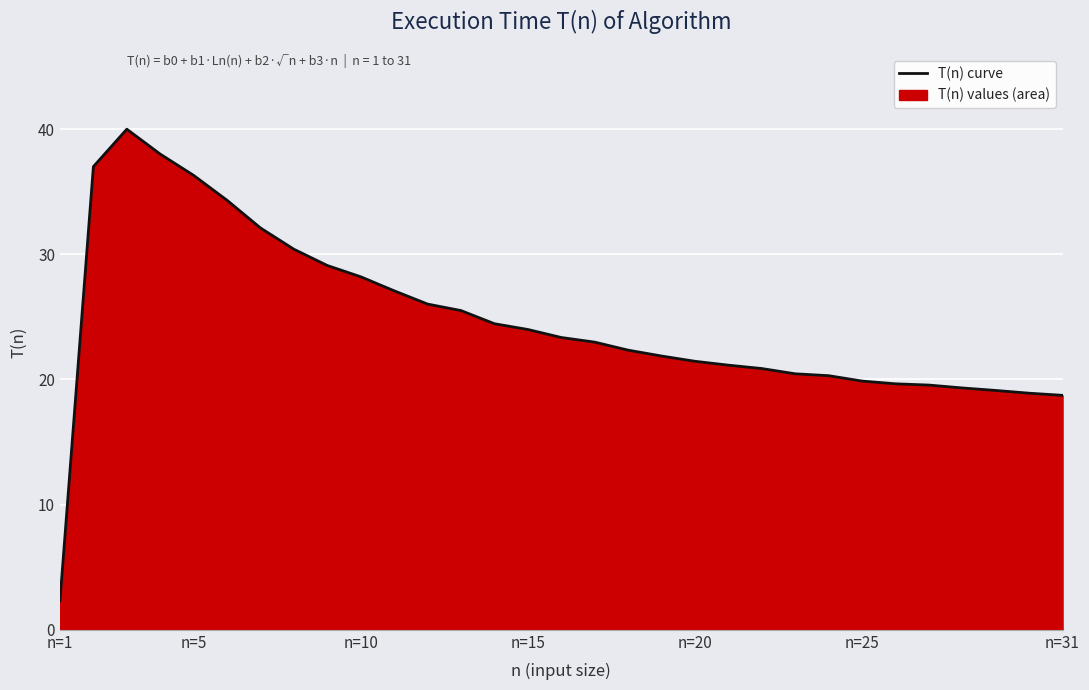

What is the greatest value displayed?

40.0